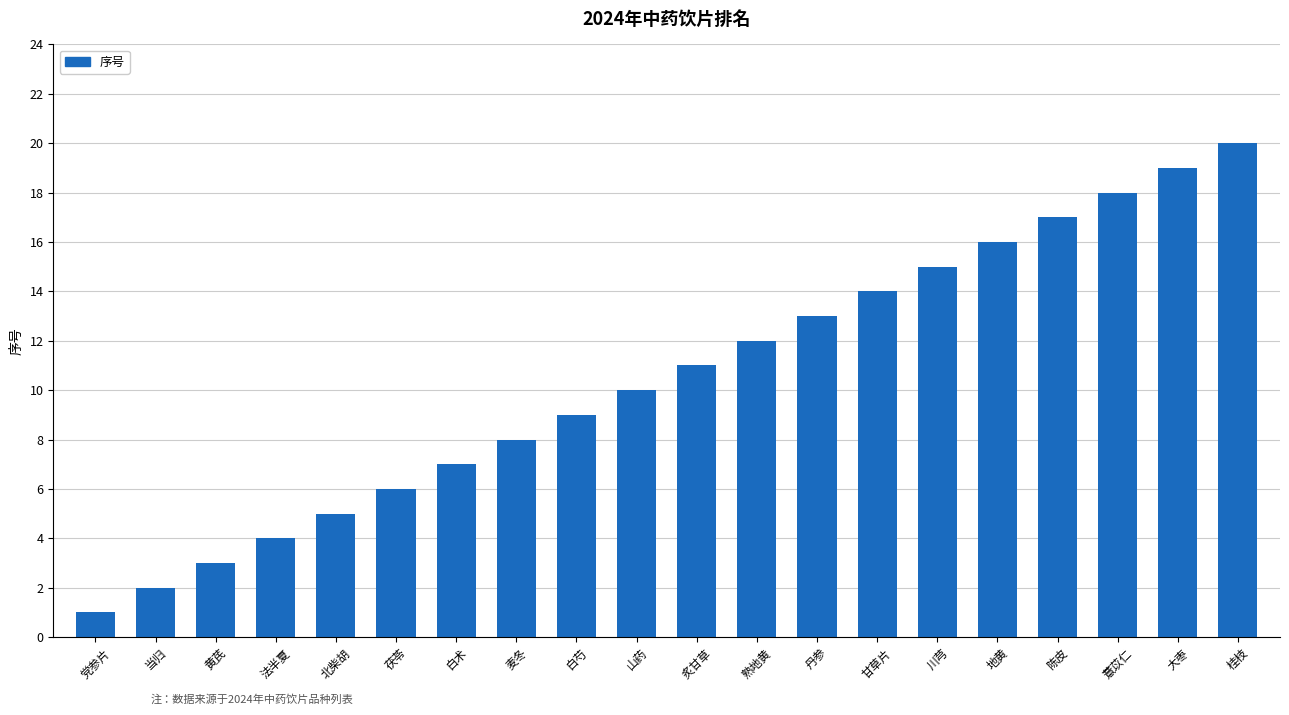

Does the chart contain stacked bars?

No